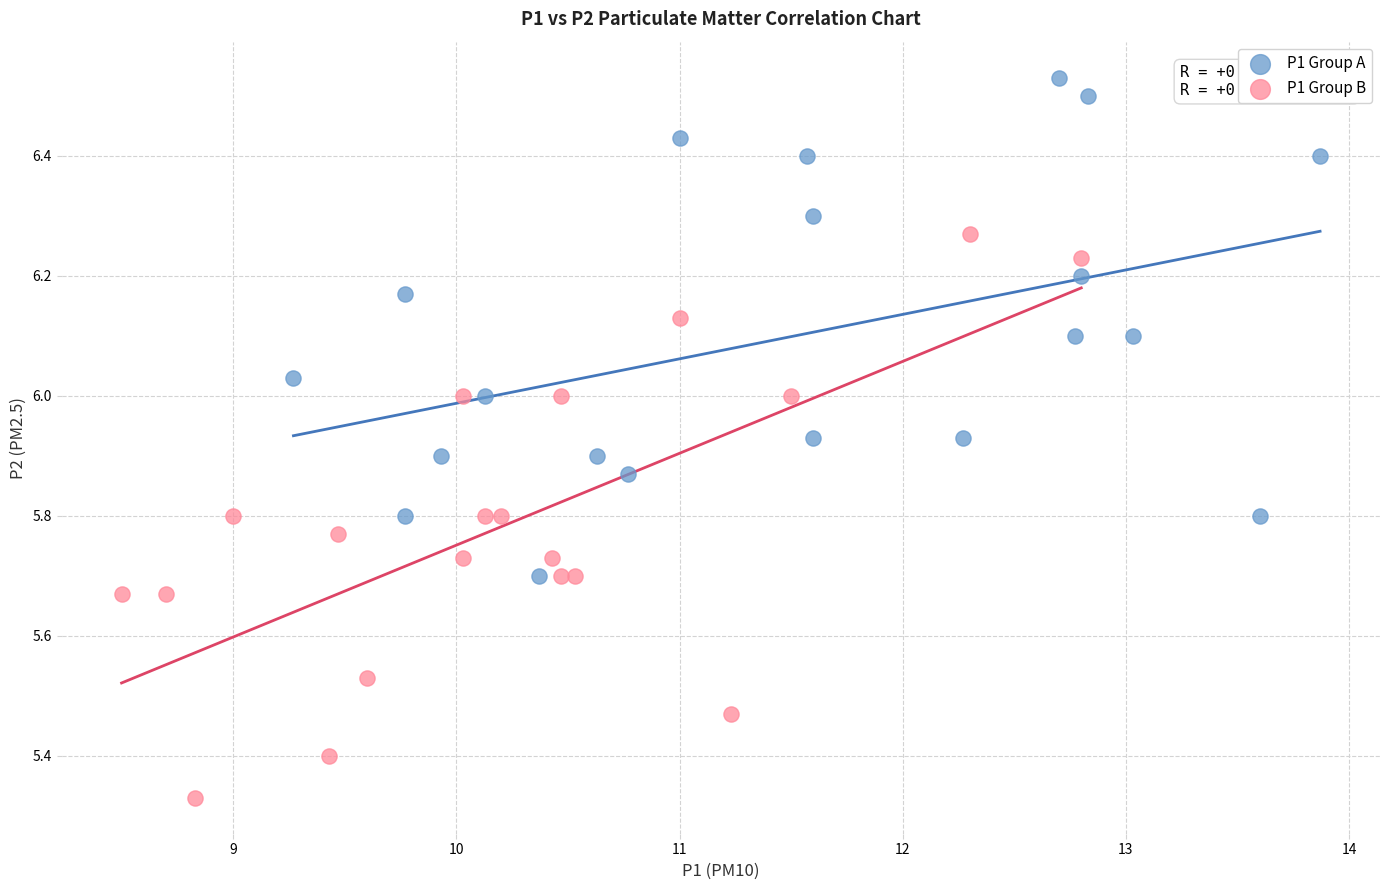

Which series reaches the minimum Y coordinate?

P1 Group B